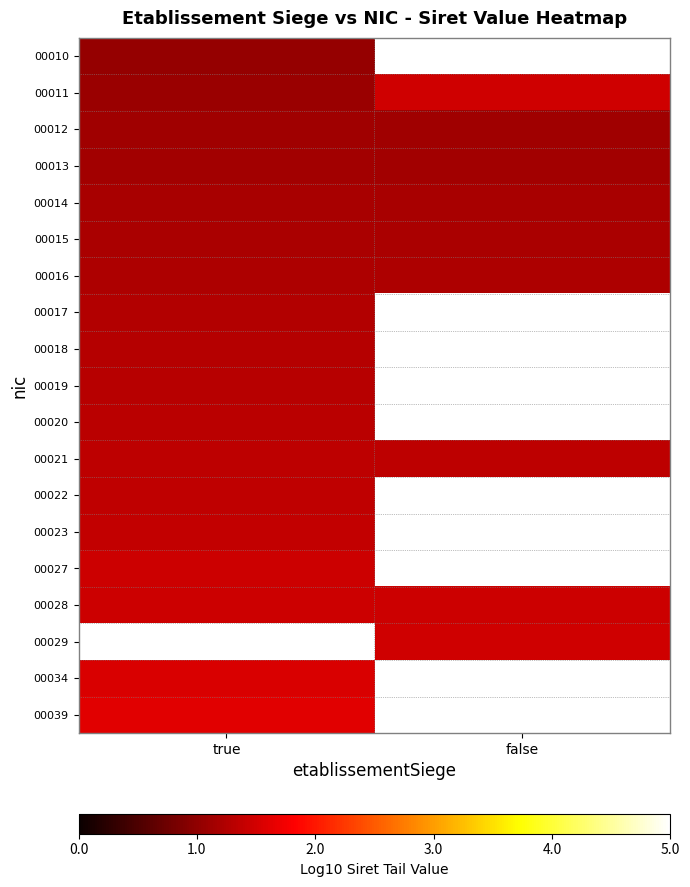

Count the number of data series in this chart.

19